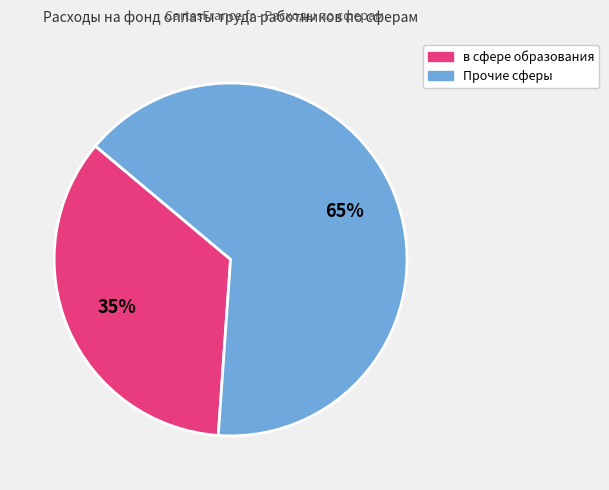

To the nearest percent, what is the average slice percentage?

50%